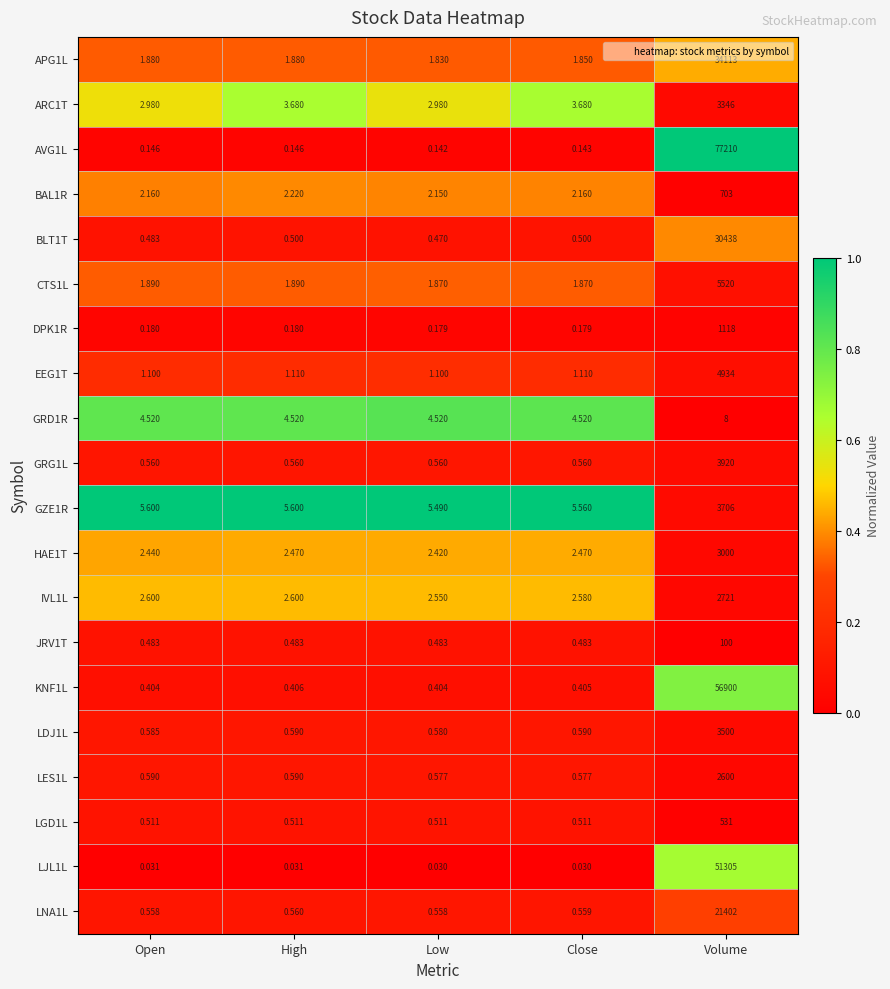

At which label does GRD1R reach its peak?

Volume